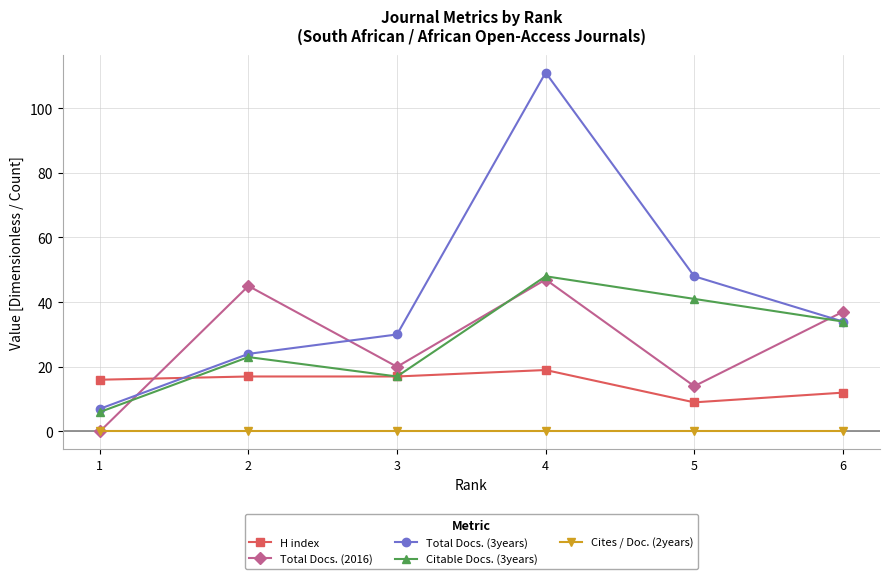

How many lines are shown in the chart?

5